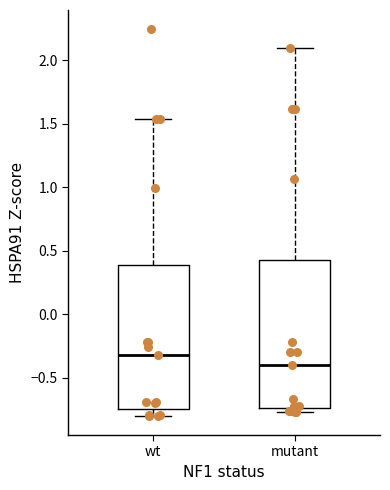

Where does the median line of the box for mutant sit on the y-axis? The values are not printed on the chart, so give them approximately, as read against the axis.

-0.40